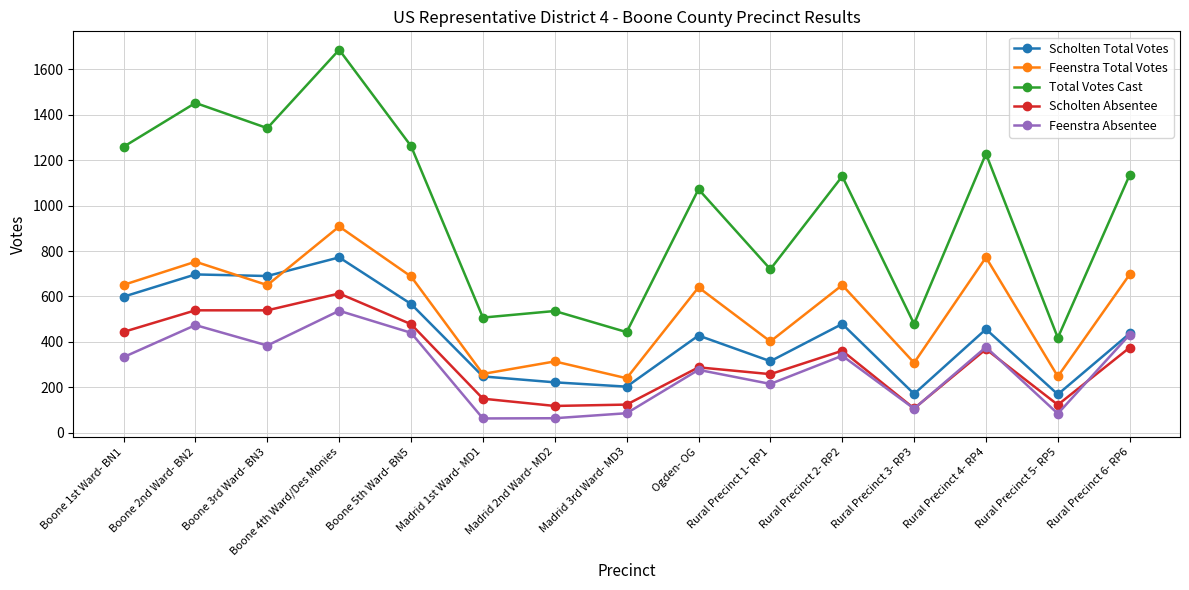

What is the difference between the highest and lowest values at Rural Precinct 5- RP5?

334